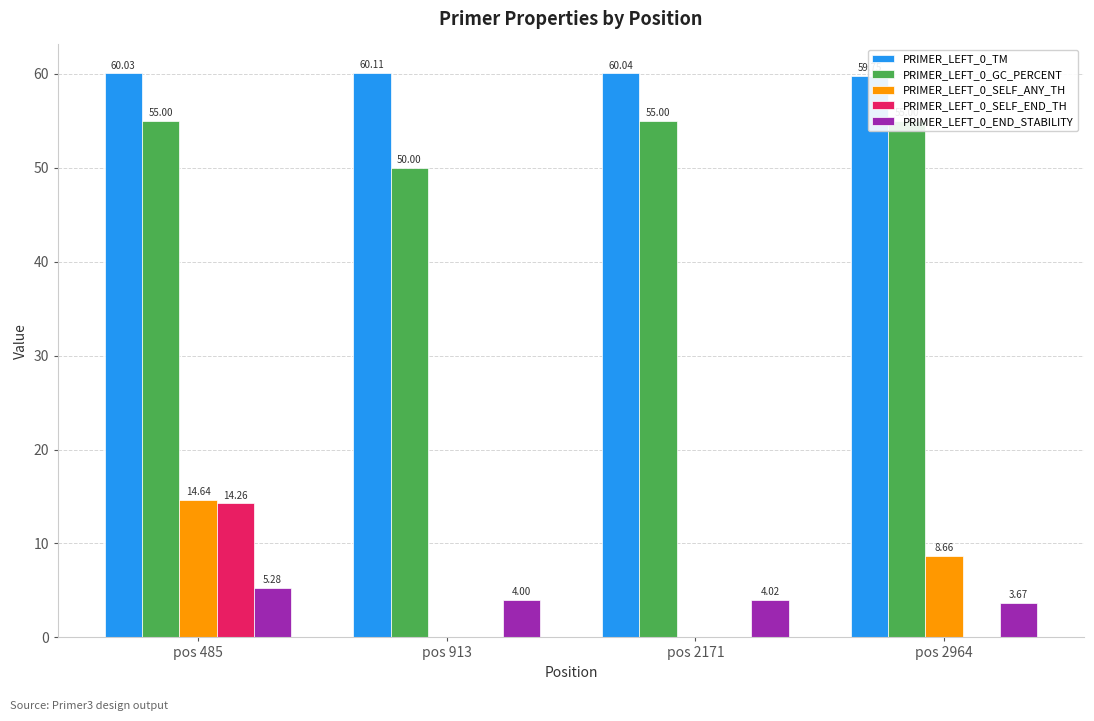

How many bars are there in total?

20